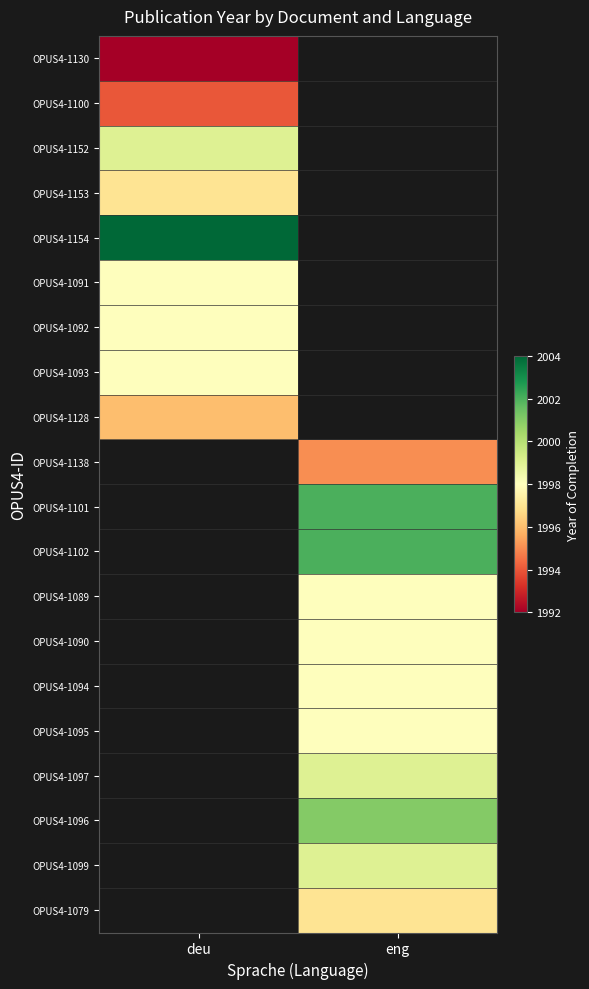

Count the number of data series in this chart.

20